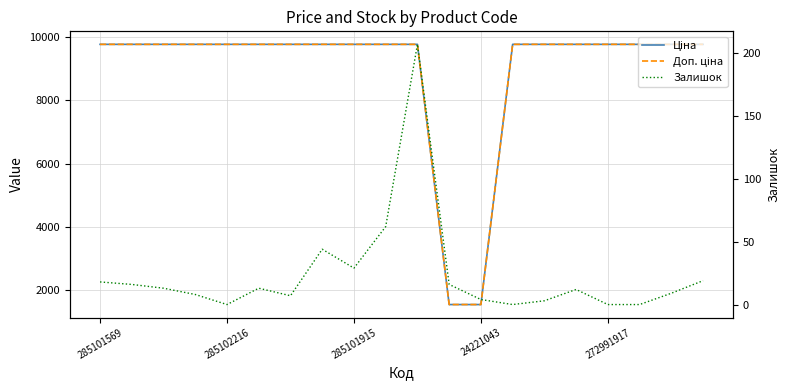

True or false: Ціна has a value of 1547.7 at 24221043.

True